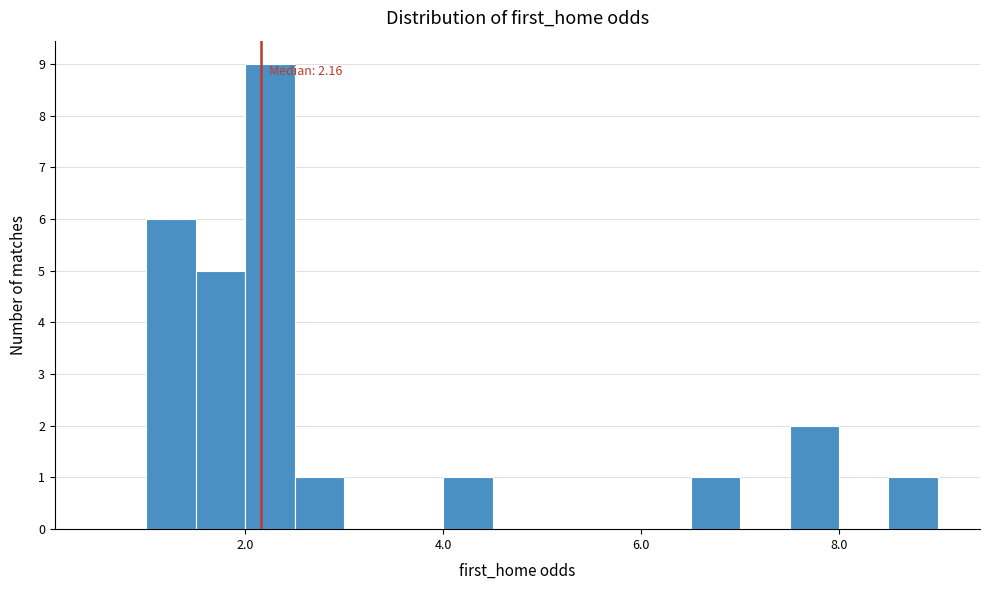

Read against the x-axis, roughly where is the centre of the tallest bar?

2.2